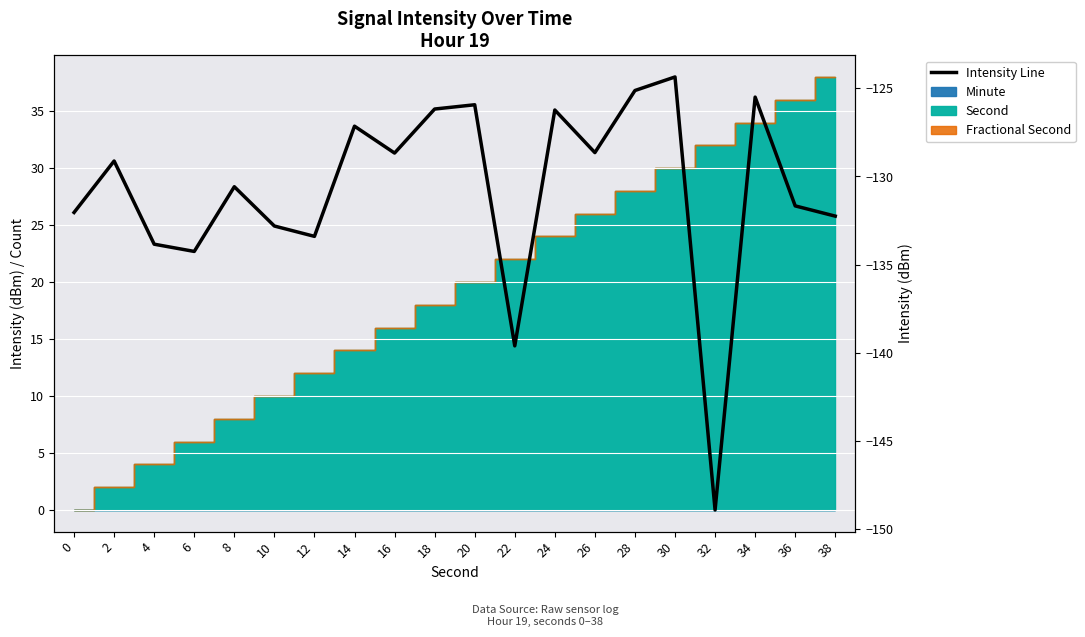

List the labels in order of value, largest first.

30, 28, 34, 20, 18, 24, 14, 26, 16, 2, 8, 36, 0, 38, 10, 12, 4, 6, 22, 32